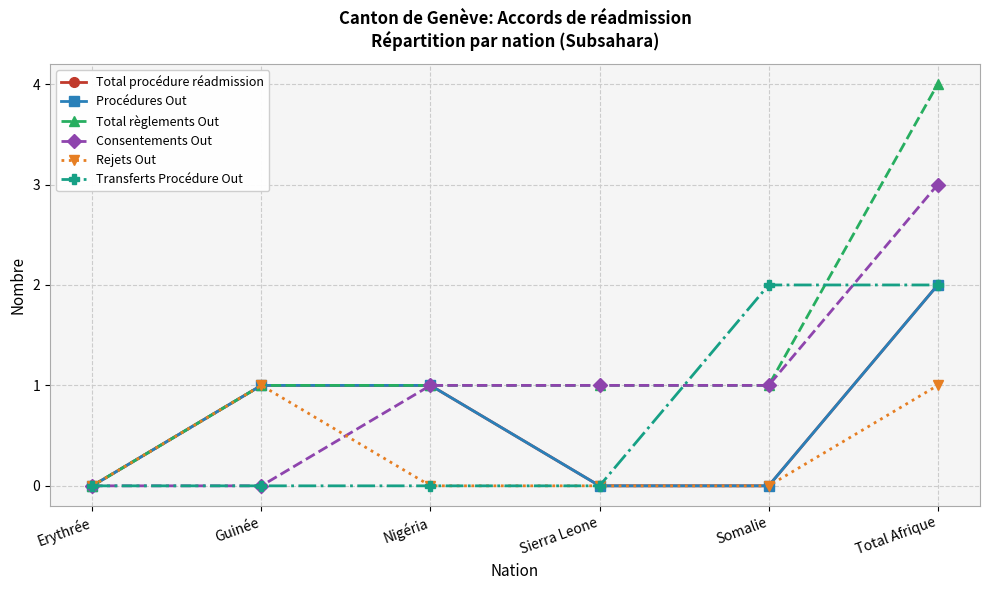

What is the sum of all Total procédure réadmission values?

4